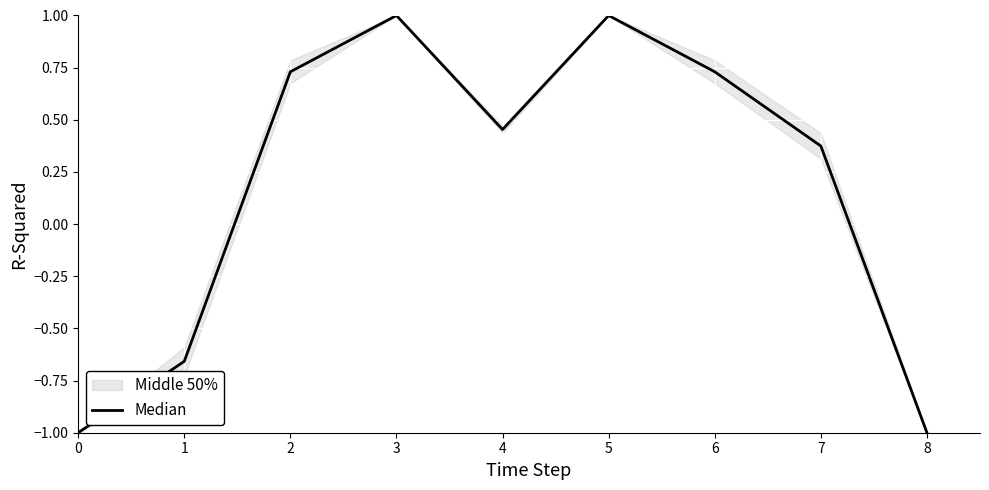

Rank the categories by value from lowest to highest.

0, 8, 1, 7, 4, 2, 6, 3, 5